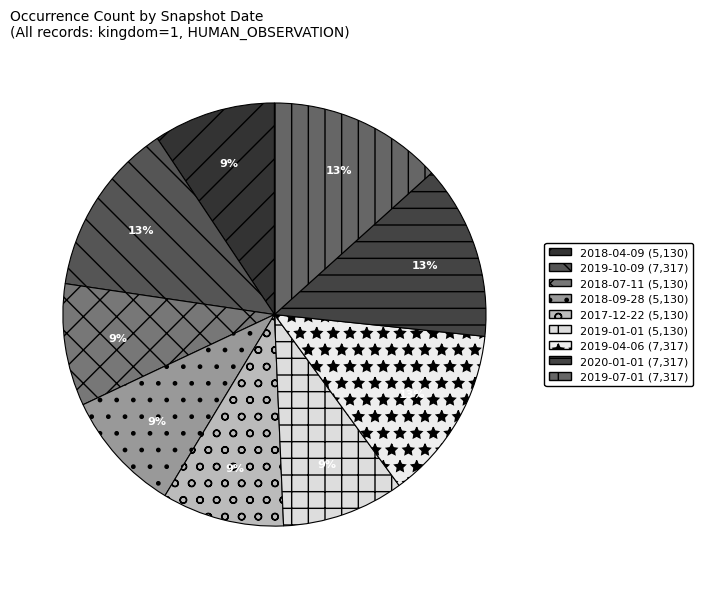

Which slice is the smallest?

2018-04-09